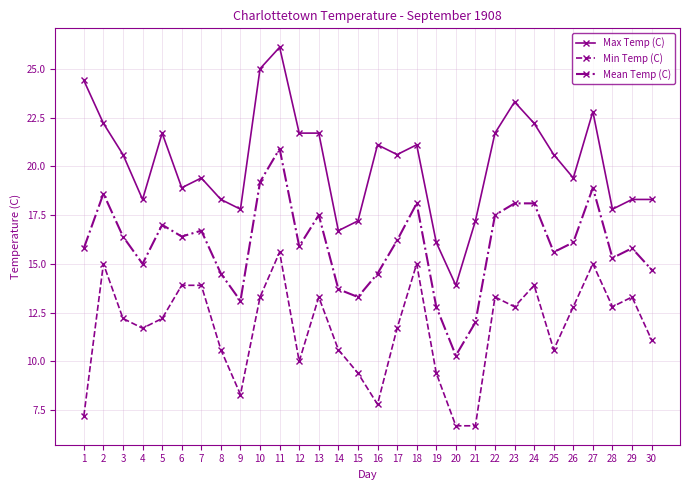

Reading right to left, transcribe all the data shown in this chart.

Max Temp (C): 18.3	18.3	17.8	22.8	19.4	20.6	22.2	23.3	21.7	17.2	13.9	16.1	21.1	20.6	21.1	17.2	16.7	21.7	21.7	26.1	25.0	17.8	18.3	19.4	18.9	21.7	18.3	20.6	22.2	24.4
Min Temp (C): 11.1	13.3	12.8	15.0	12.8	10.6	13.9	12.8	13.3	6.7	6.7	9.4	15.0	11.7	7.8	9.4	10.6	13.3	10.0	15.6	13.3	8.3	10.6	13.9	13.9	12.2	11.7	12.2	15.0	7.2
Mean Temp (C): 14.7	15.8	15.3	18.9	16.1	15.6	18.1	18.1	17.5	12.0	10.3	12.8	18.1	16.2	14.5	13.3	13.7	17.5	15.9	20.9	19.2	13.1	14.5	16.7	16.4	17.0	15.0	16.4	18.6	15.8